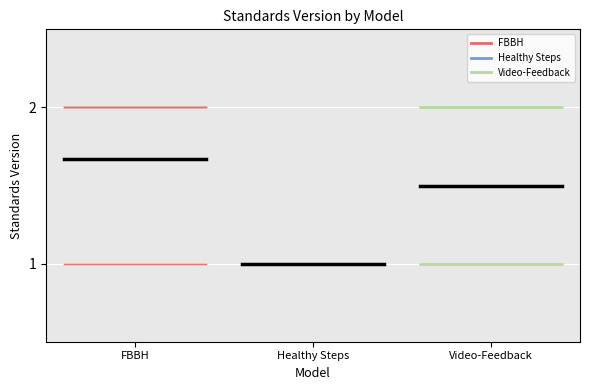

How many lines are shown in the chart?

3